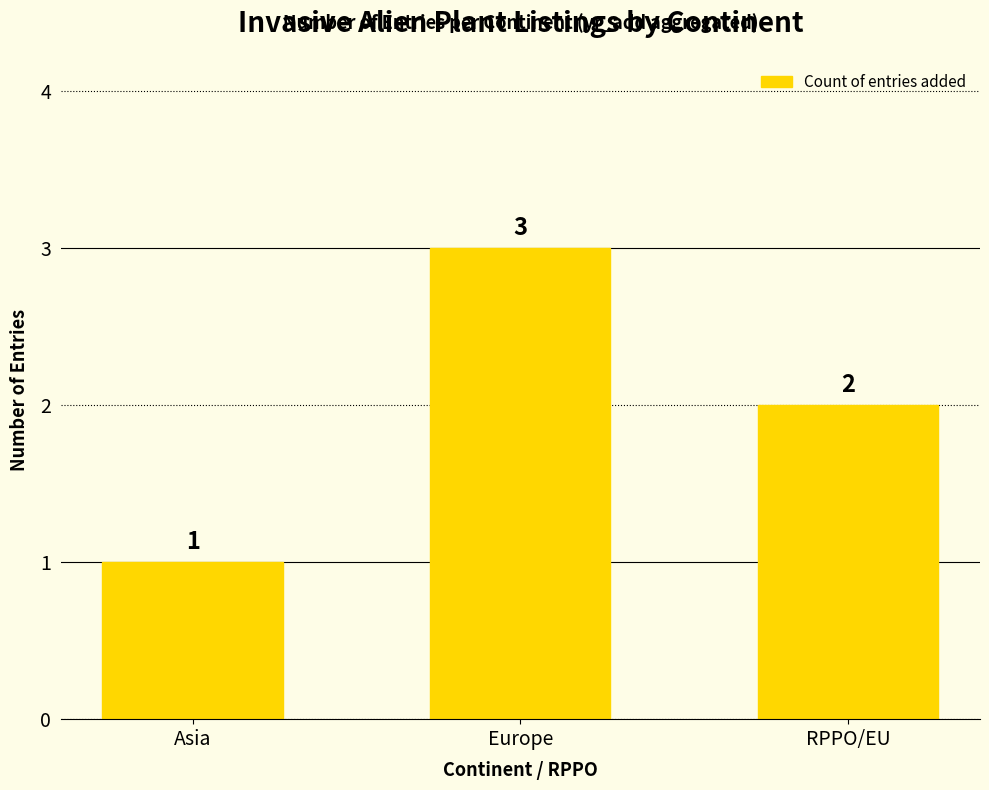

Which has a higher value, RPPO/EU or Asia?

RPPO/EU